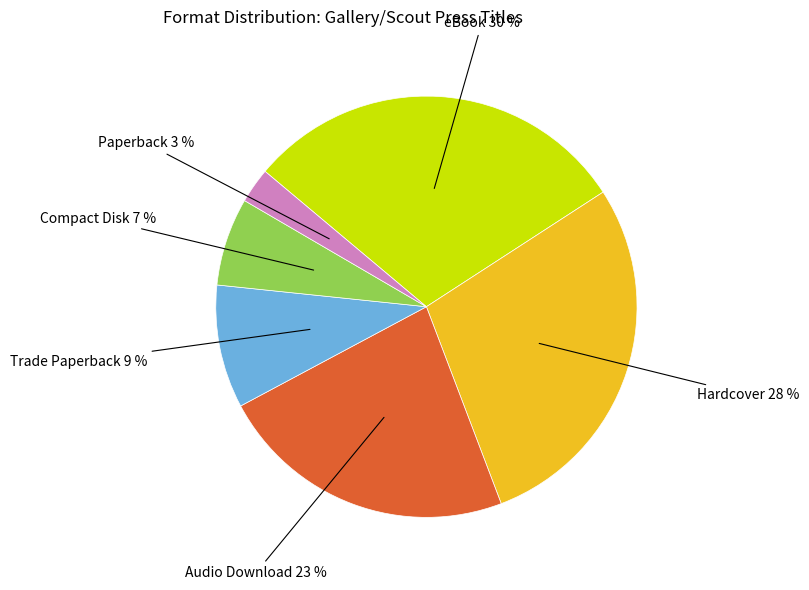

Is there any slice that represents more than half of the pie?

No